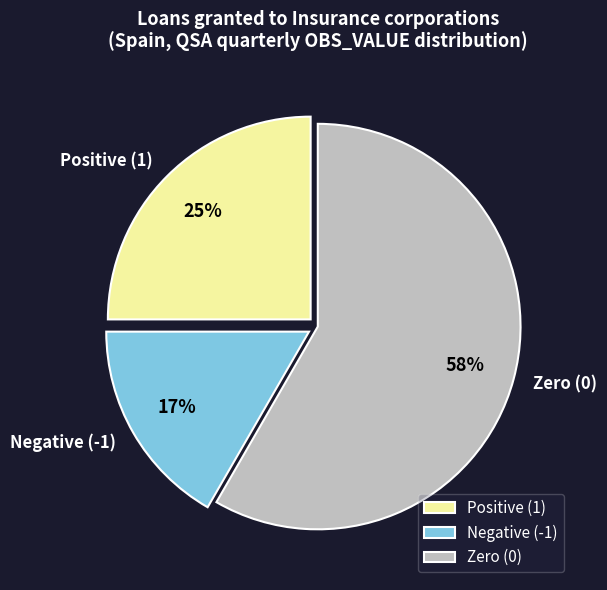

To the nearest percent, what percentage of the pie is Positive (1)?

25%